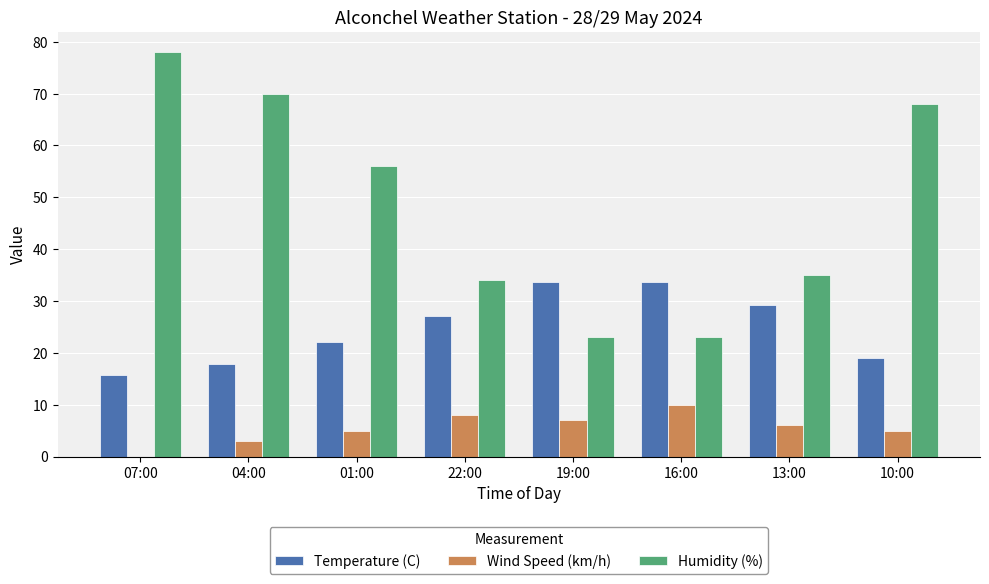

The value of Wind Speed (km/h) at 04:00 is 3.0. True or false?

True